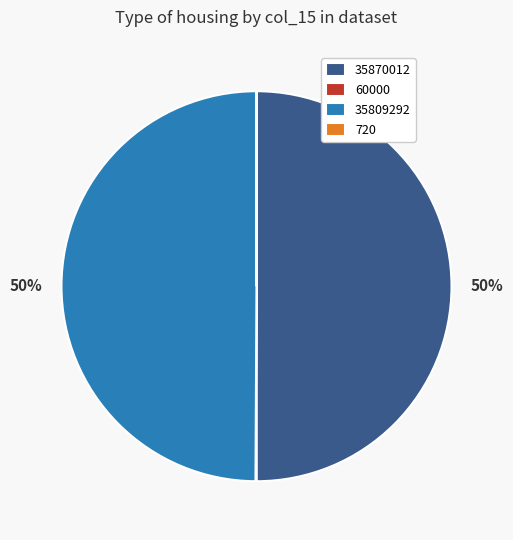

Is it true that 35809292 is 50% of the pie?

True